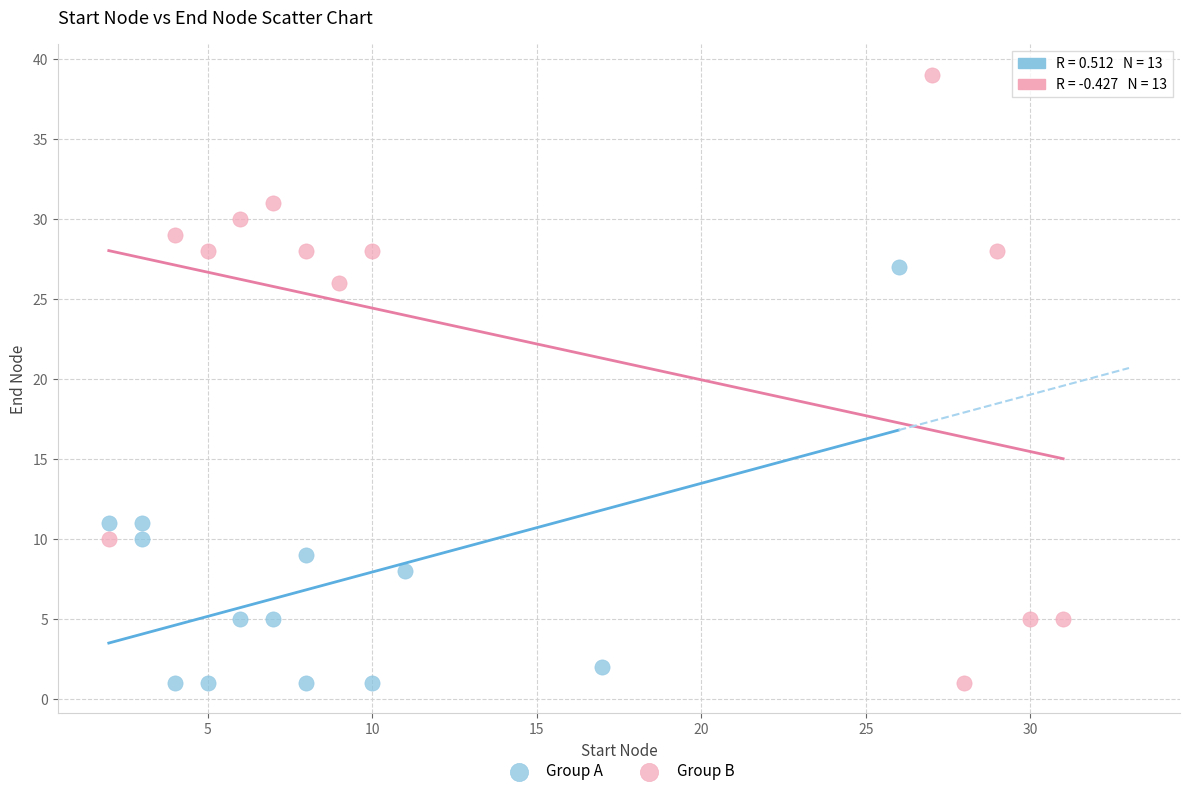

Which series contains the highest Y value?

Group B